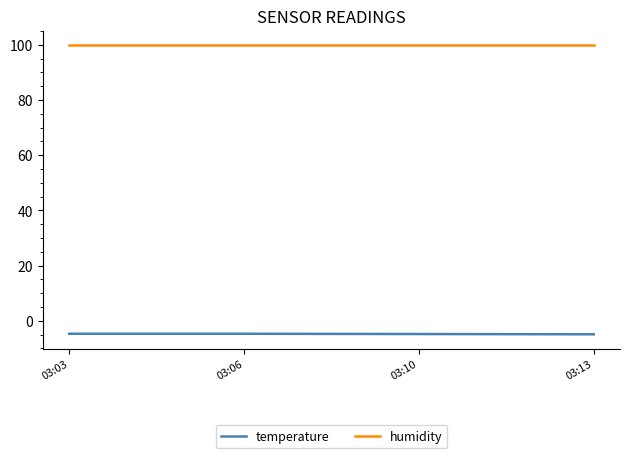

What is the sum of the temperature values at 03:03 and 03:06?

-9.4